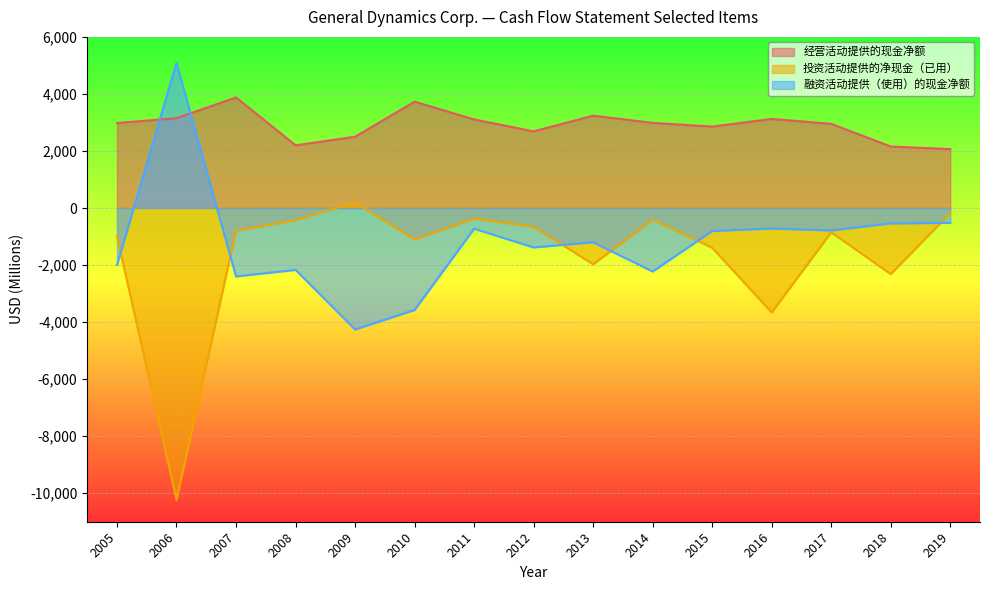

Which label corresponds to the smallest value in the chart?

2006